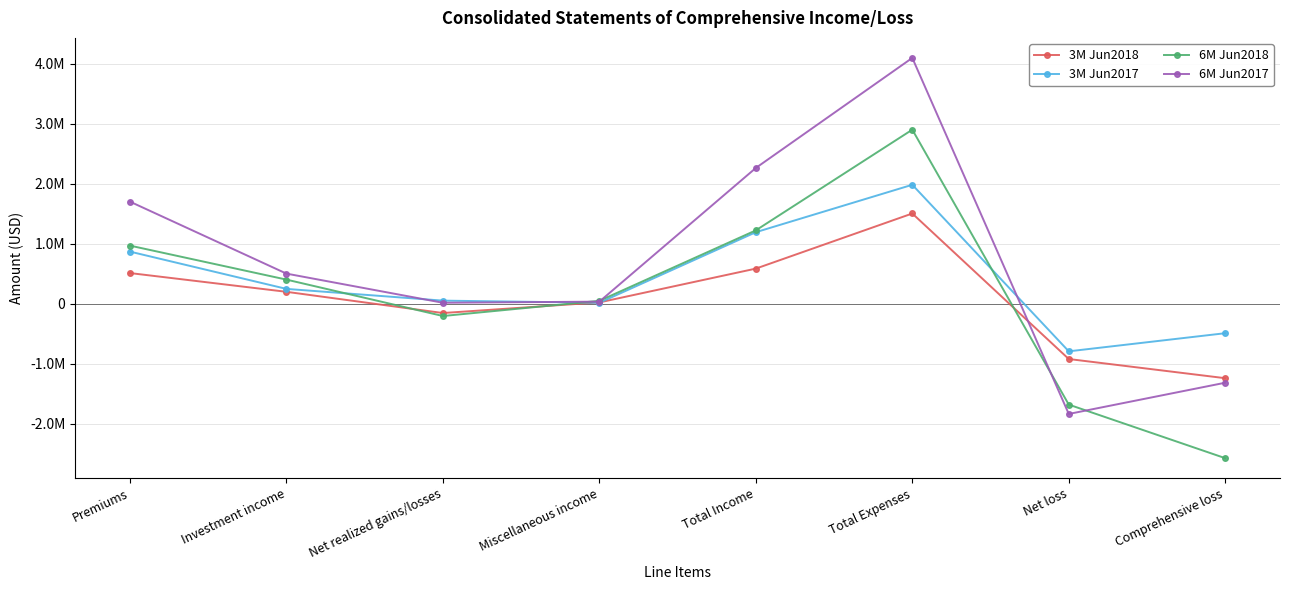

What is the total value across all series at Investment income?

1361389